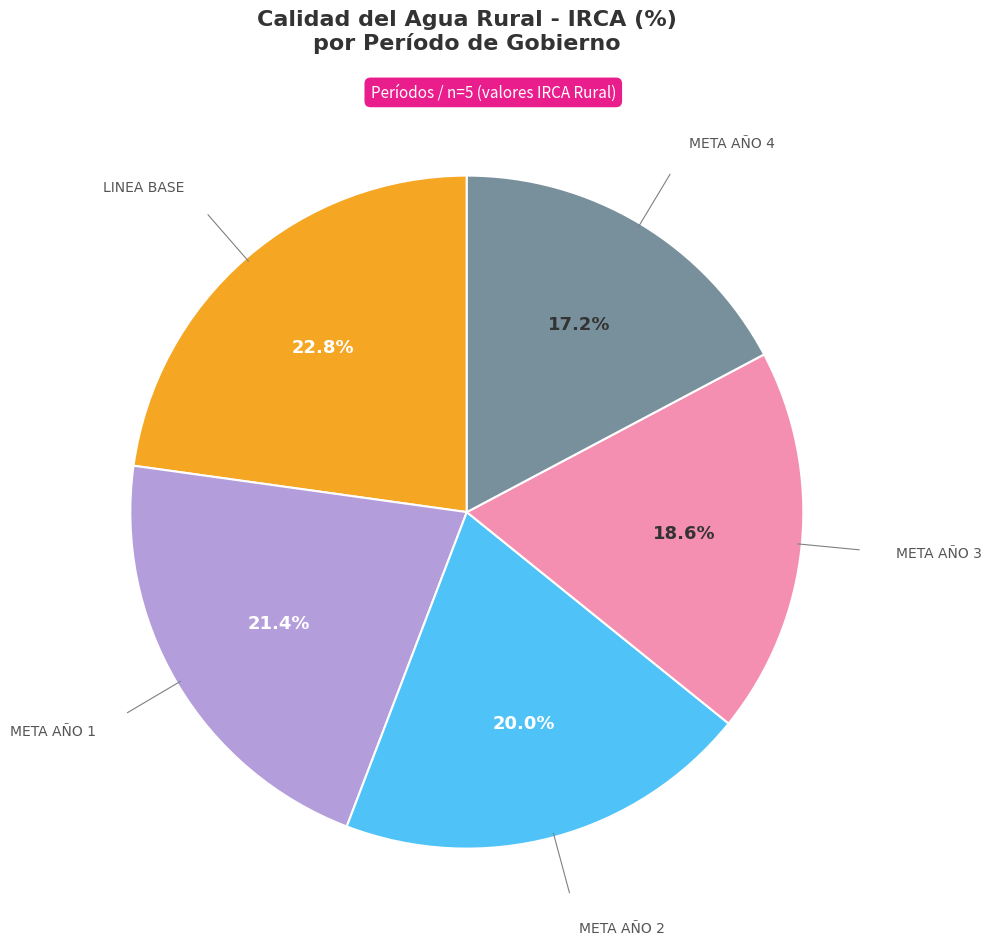

Is there a majority slice in this chart?

No